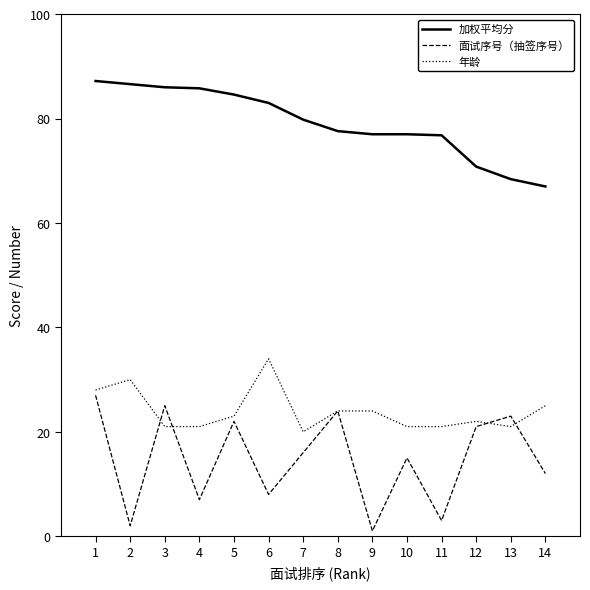

At 3, list the series in order from largest to smallest.

加权平均分, 面试序号（抽签序号）, 年龄